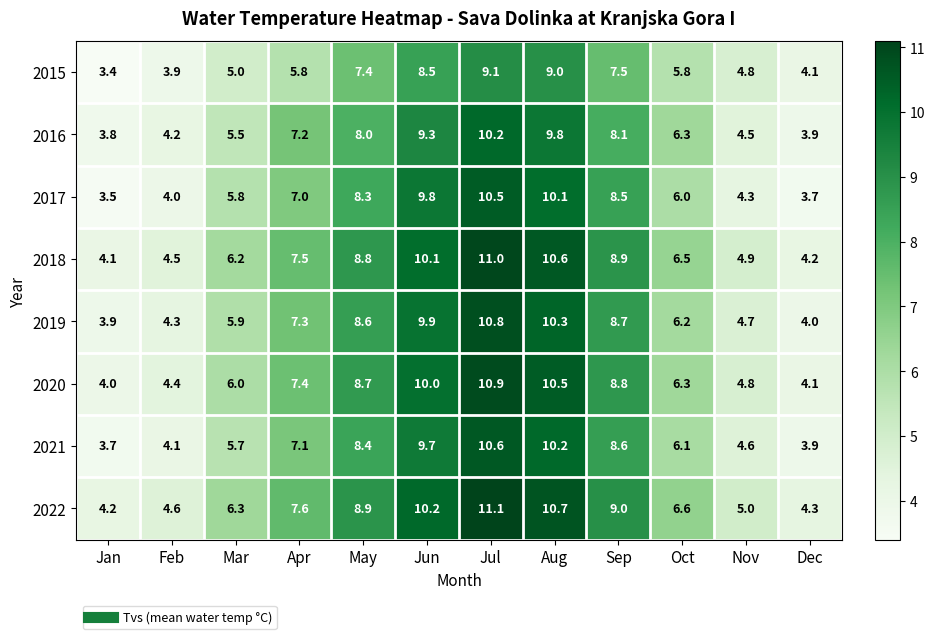

What is the maximum value shown in the chart?

11.1